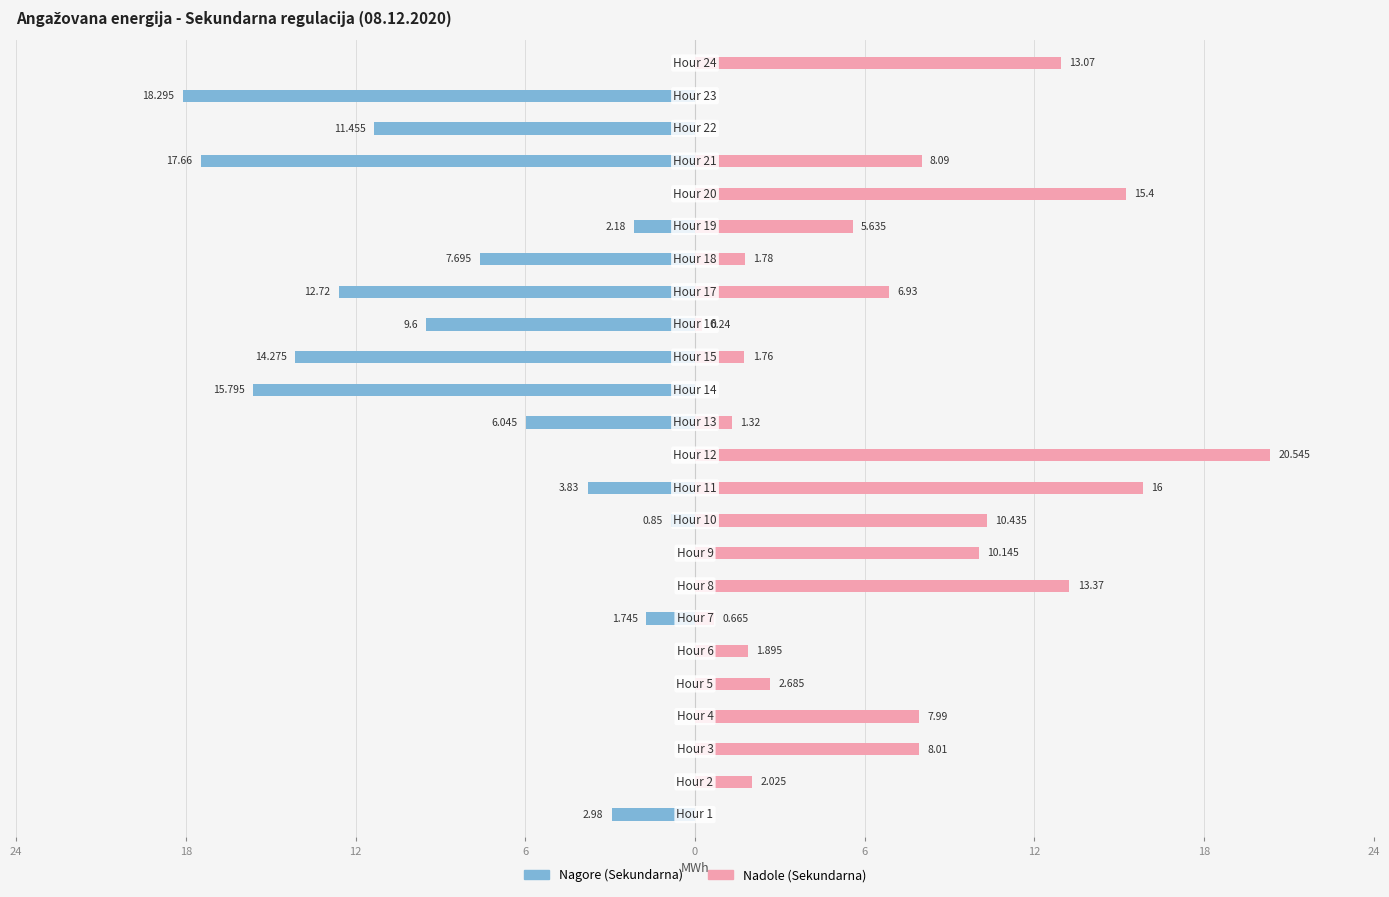

Count the number of data series in this chart.

2